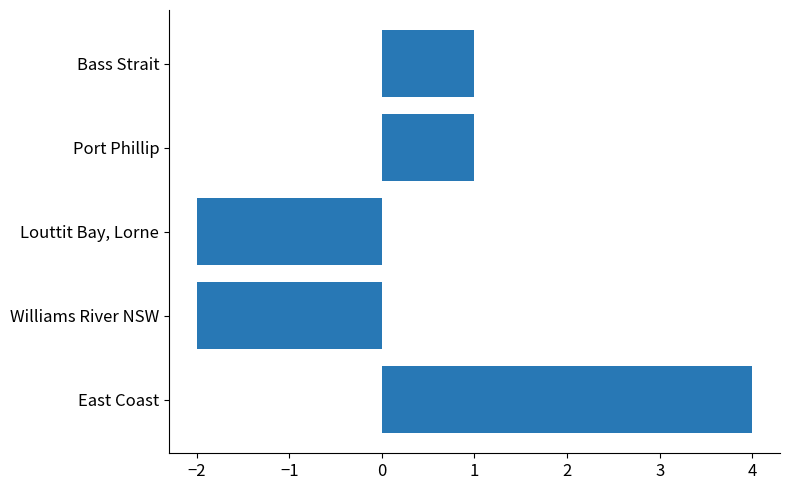

How many bars are there in total?

5